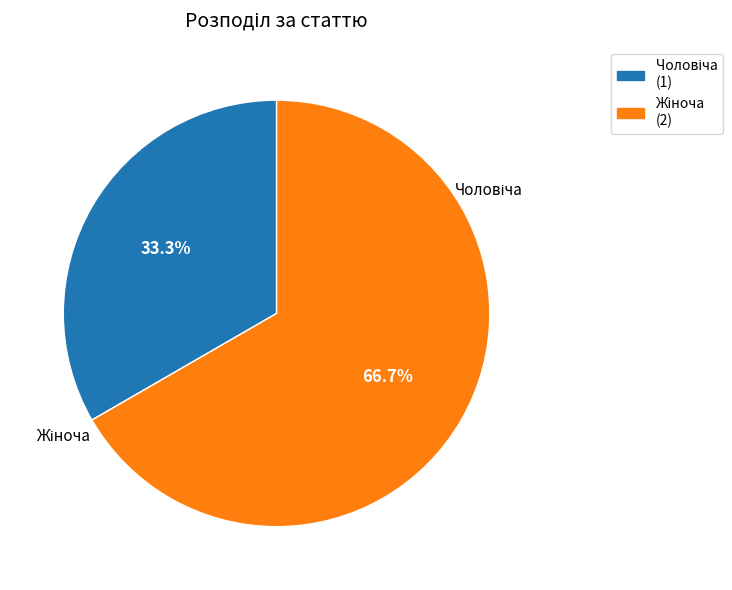

Does any single category account for the majority?

Yes